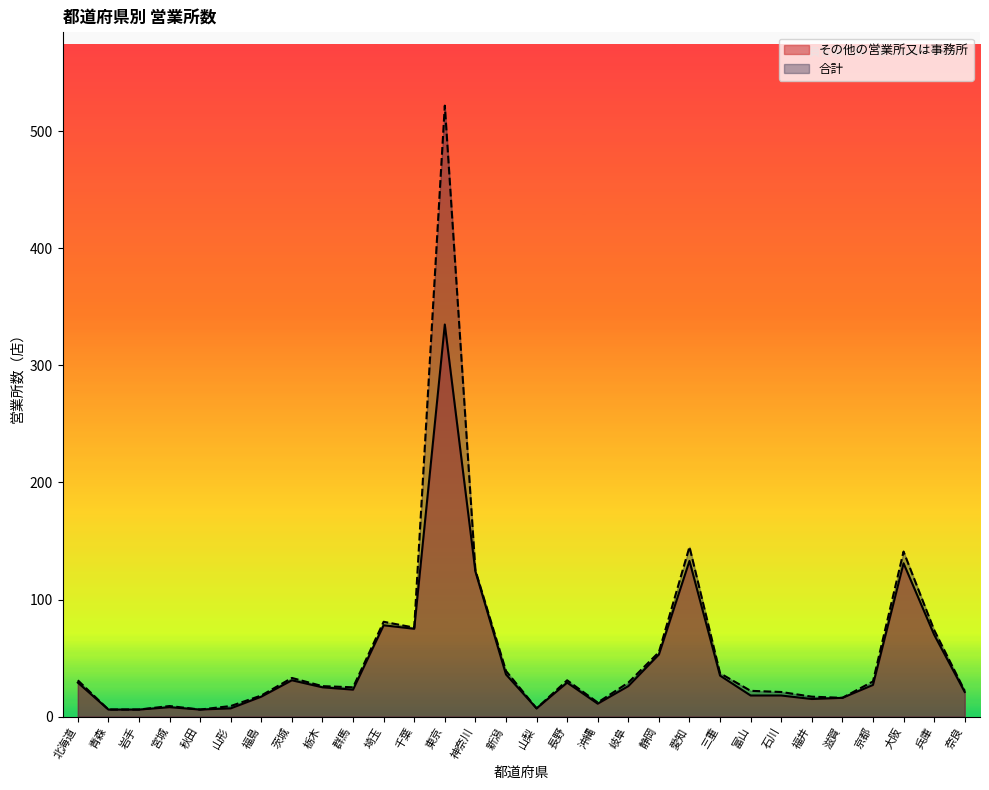

How many interior local valleys does the 合計 series have?

6